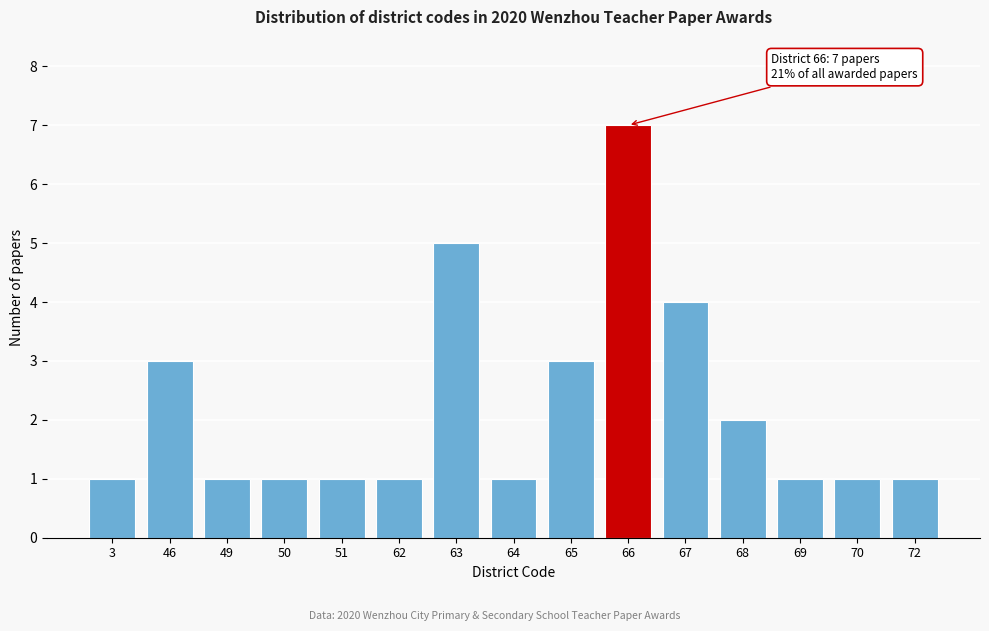

Reading left to right, what are all the values shown in this chart?

1	3	1	1	1	1	5	1	3	7	4	2	1	1	1